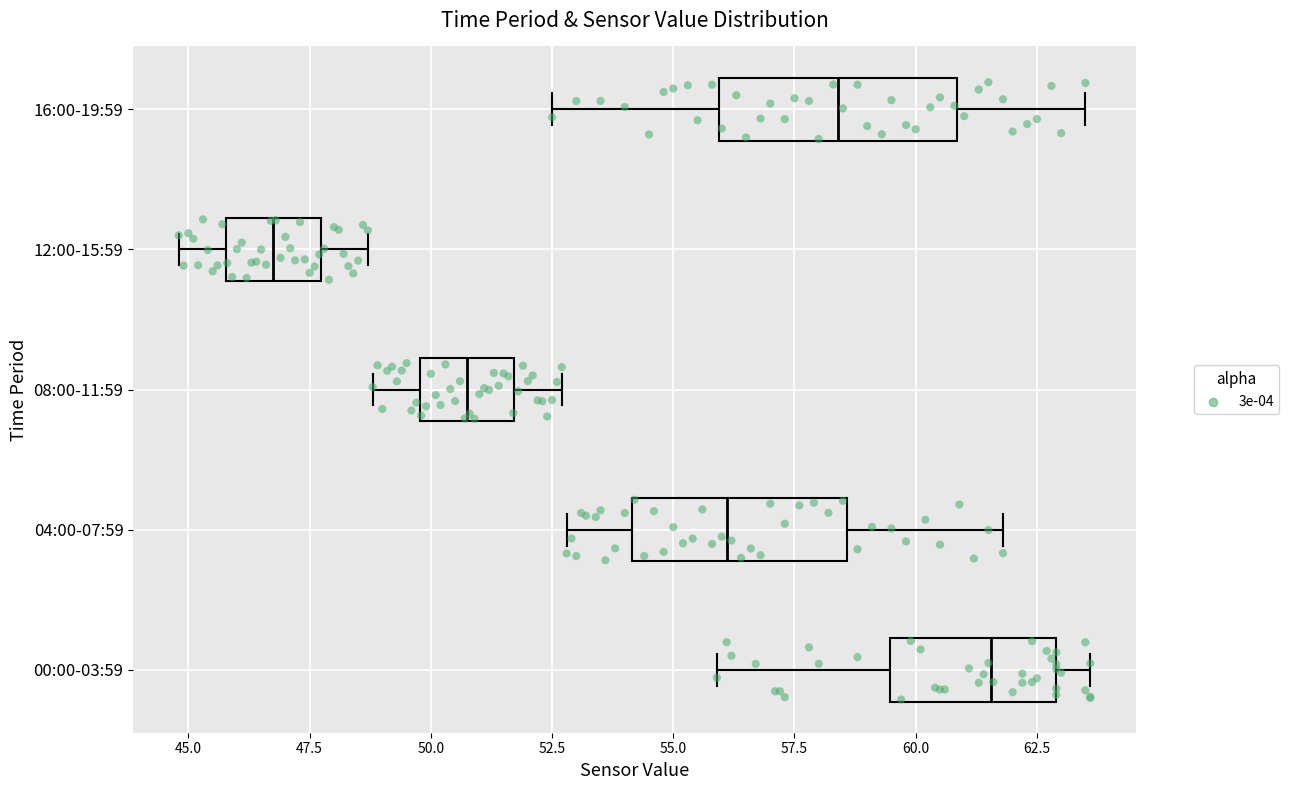

Reading bottom to top, read every box against the x-axis: the position of its median line, the range the box covers, and the ends of its whiskers. The values are not printed on the chart, so give them approximately, as read against the axis.

00:00-03:59: median 61.5, box 59.5 to 63.0, whiskers 56.0 to 63.5
04:00-07:59: median 56.0, box 54.0 to 58.5, whiskers 53.0 to 62.0
08:00-11:59: median 51.0, box 50.0 to 51.5, whiskers 49.0 to 52.5
12:00-15:59: median 47.0, box 46.0 to 47.5, whiskers 45.0 to 48.5
16:00-19:59: median 58.5, box 56.0 to 61.0, whiskers 52.5 to 63.5